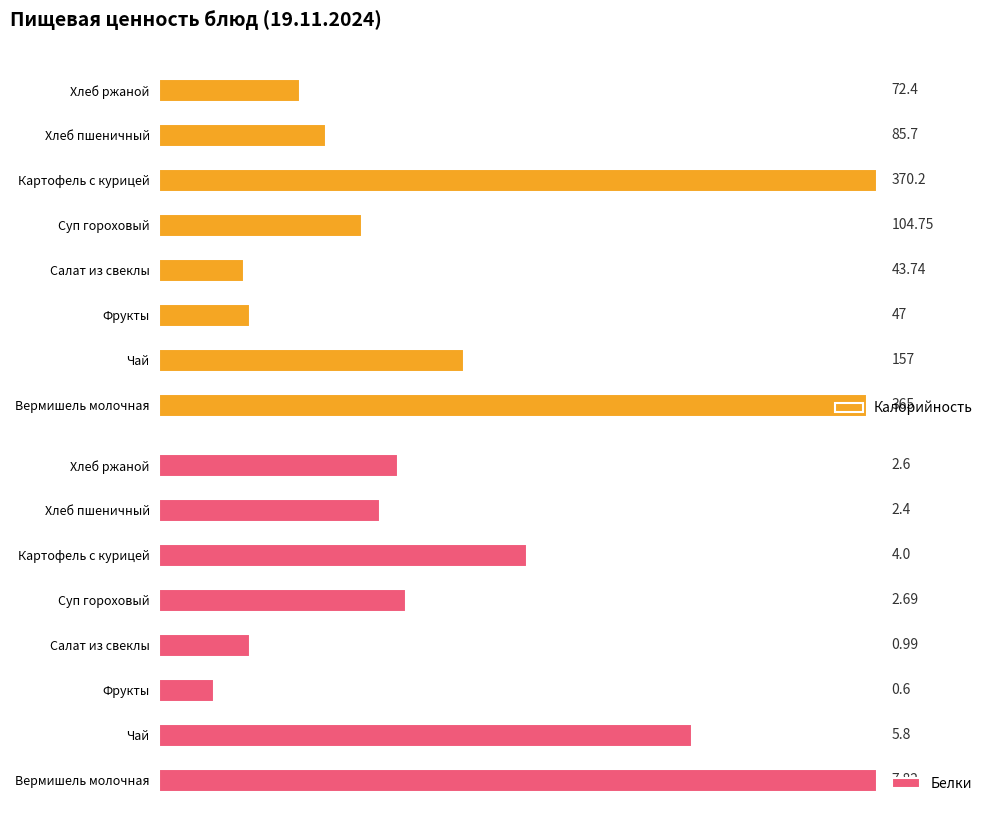

List the labels in order of Калорийность value, smallest first.

Салат из свеклы, Фрукты, Хлеб ржаной, Хлеб пшеничный, Суп гороховый, Чай, Вермишель молочная, Картофель с курицей